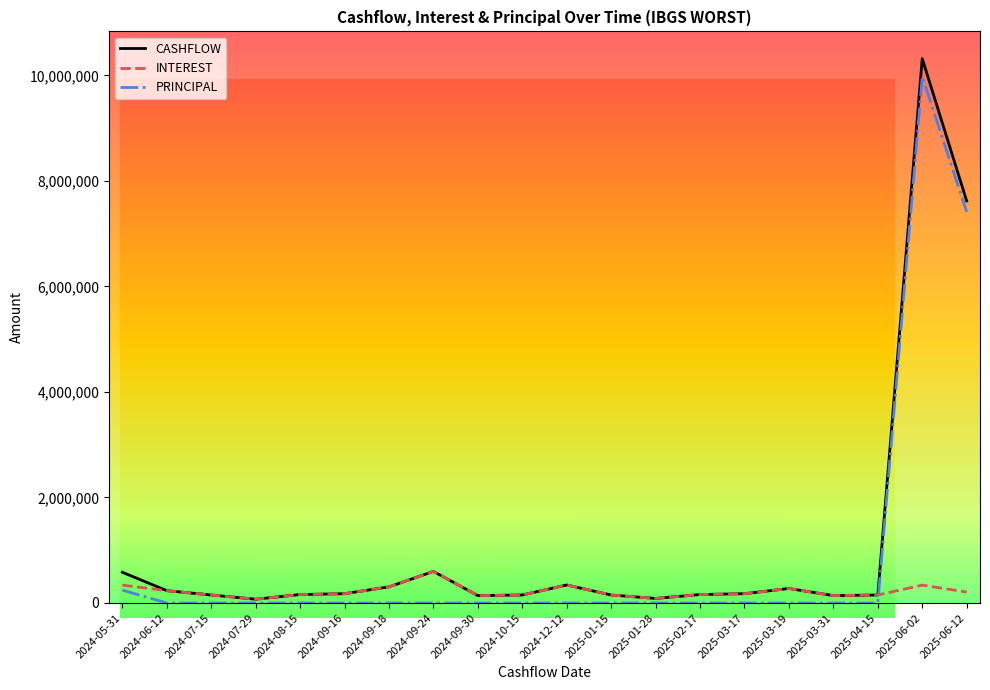

Count the number of categories in the chart.

20